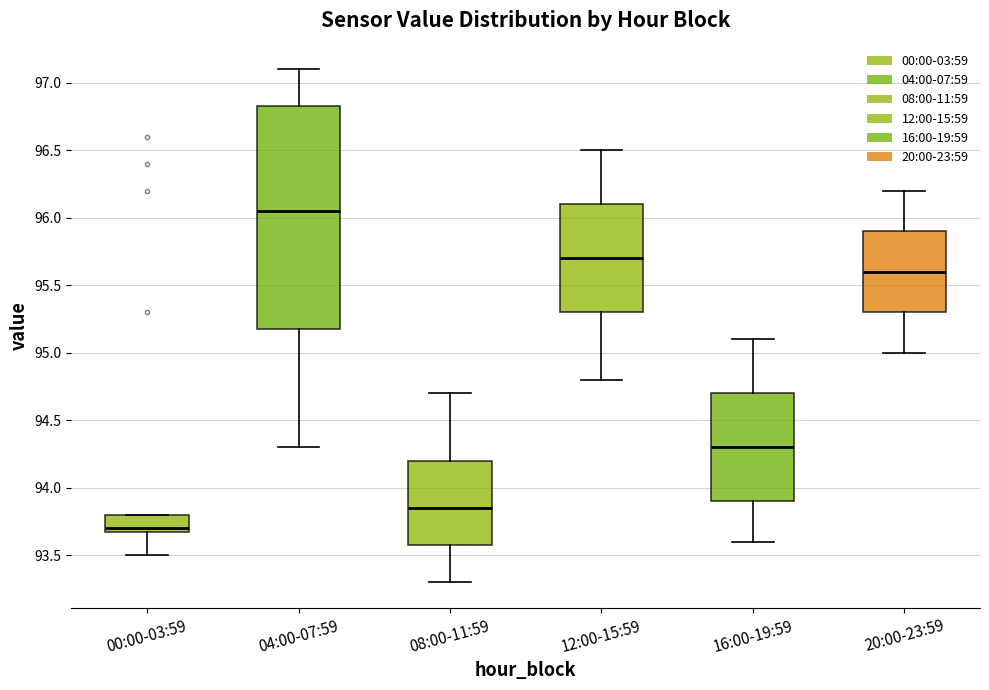

Reading left to right, read every box against the y-axis: the position of its median line, the range the box covers, and the ends of its whiskers. The values are not printed on the chart, so give them approximately, as read against the axis.

00:00-03:59: median 93.70 (just above the box's lower edge), box 93.70 to 93.80, whiskers 93.50 to 93.80
04:00-07:59: median 96.05, box 95.20 to 96.85, whiskers 94.30 to 97.10
08:00-11:59: median 93.85, box 93.60 to 94.20, whiskers 93.30 to 94.70
12:00-15:59: median 95.70, box 95.30 to 96.10, whiskers 94.80 to 96.50
16:00-19:59: median 94.30, box 93.90 to 94.70, whiskers 93.60 to 95.10
20:00-23:59: median 95.60, box 95.30 to 95.90, whiskers 95.00 to 96.20